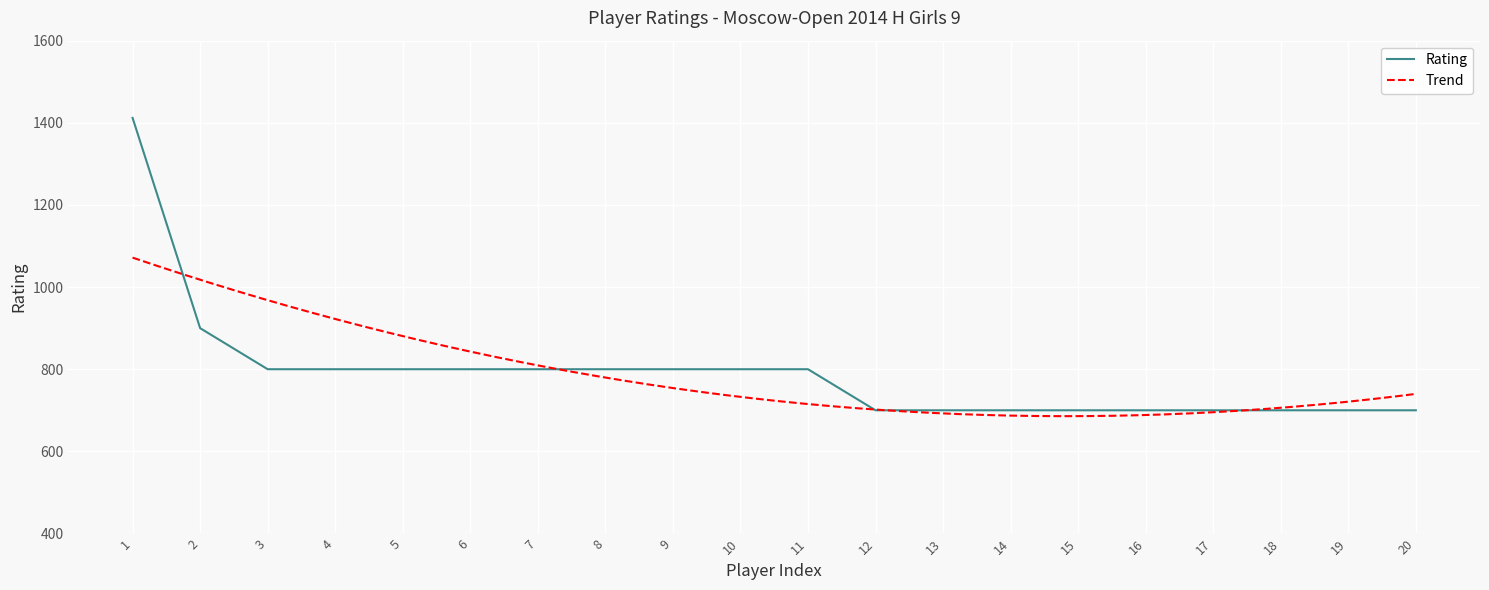

What is the minimum value for Rating?

700